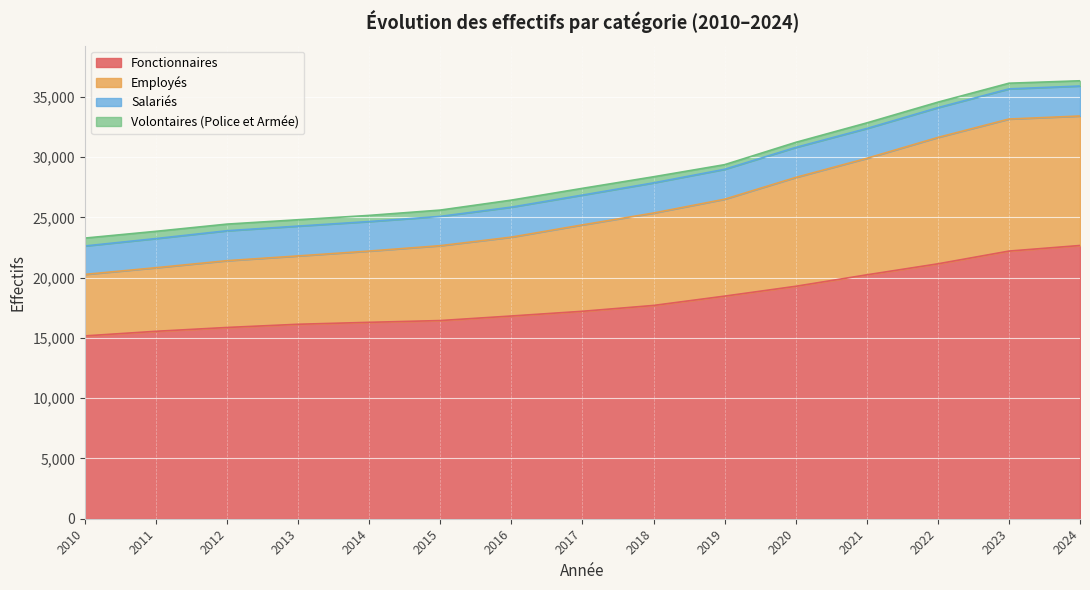

Does the chart display data point markers on the line(s)?

No